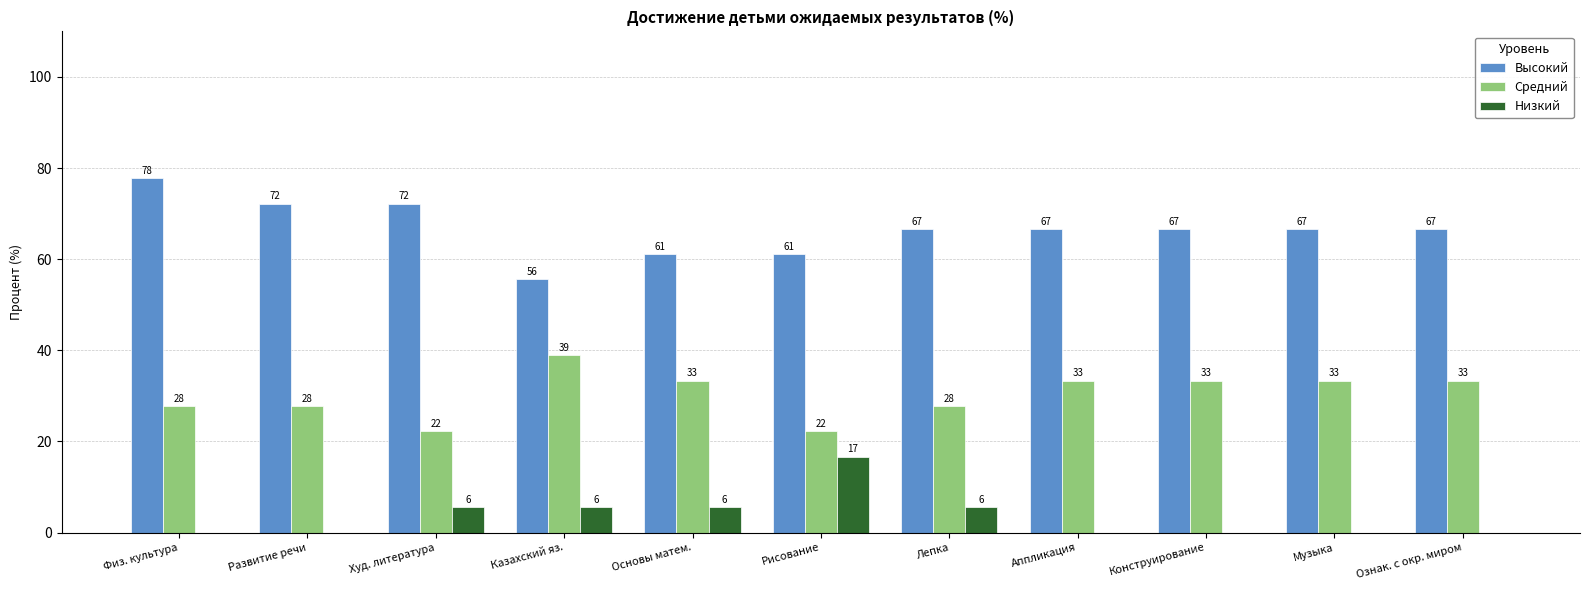

Which label corresponds to the largest value in the chart?

Физ. культура